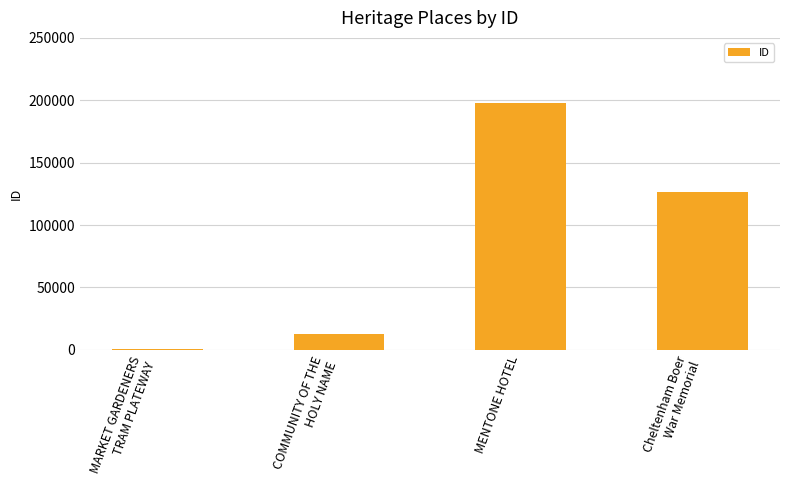

At which label does the data first exceed 126582?

MENTONE HOTEL